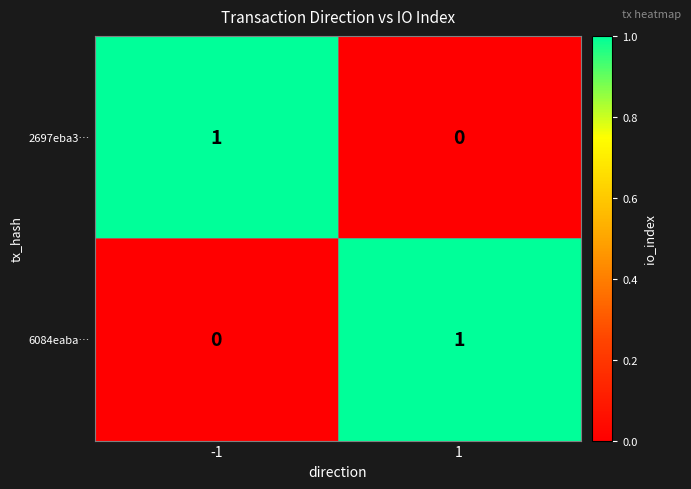

The value of 6084eaba… at -1 is 0. True or false?

True